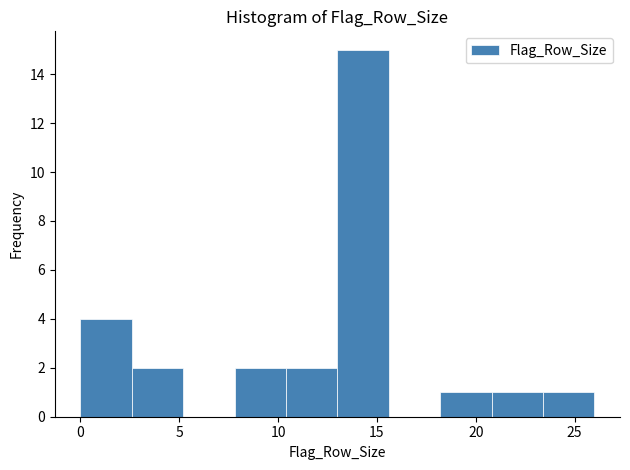

Over which range of the x-axis is the bar tallest?

13.0 to 15.6